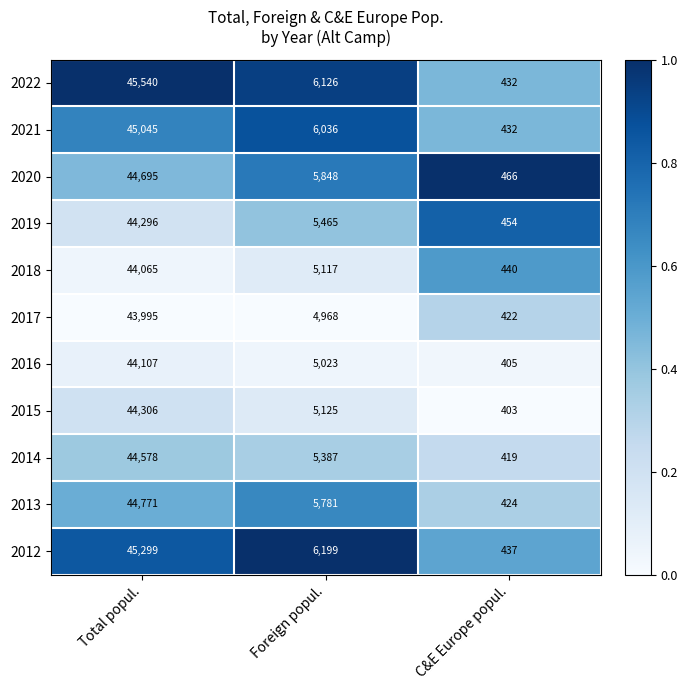

What is the lowest value of the 2021 series?

432